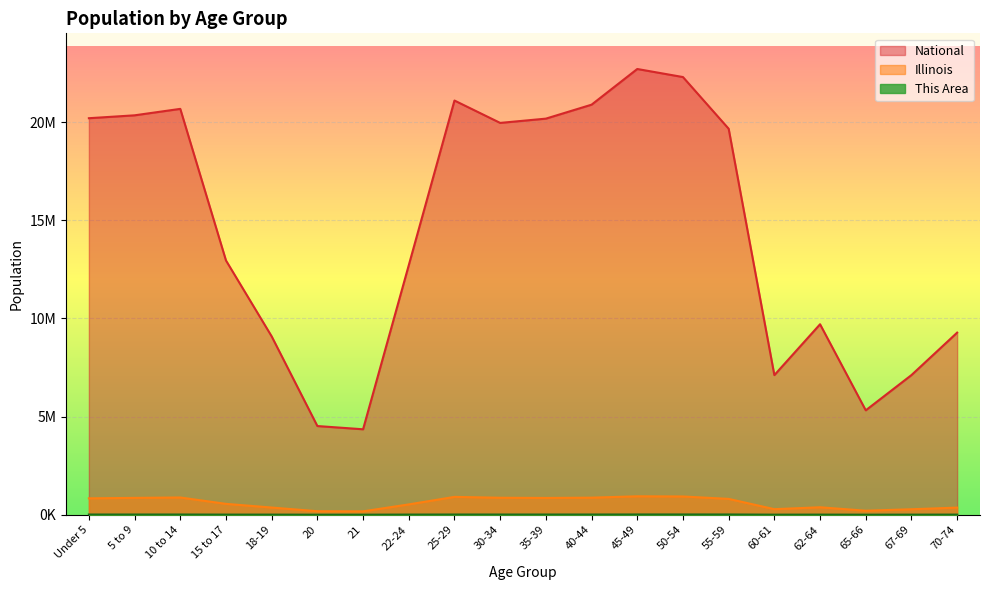

What is the value of the This Area point at the 12th from the left?

12022